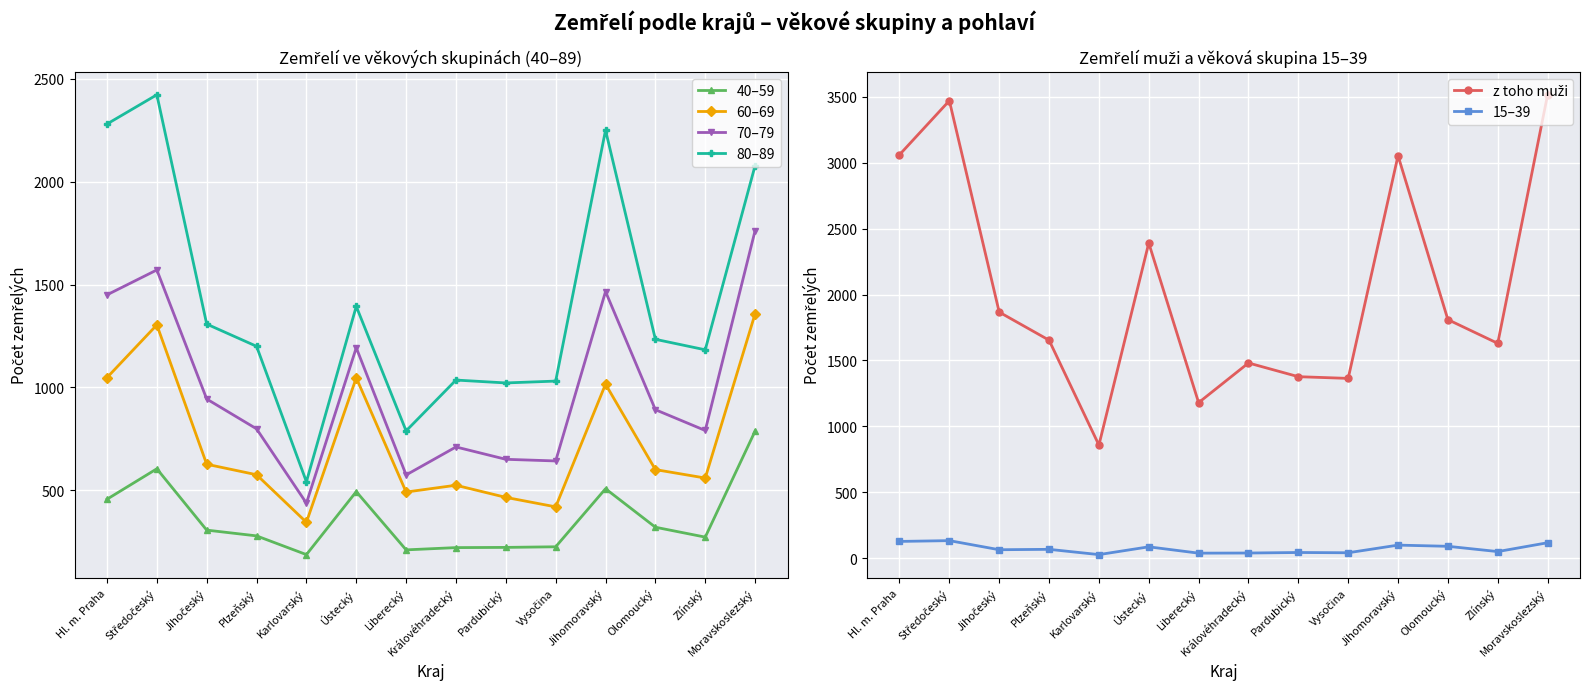

What is the value of the 60–69 point at the 10th from the left?

420